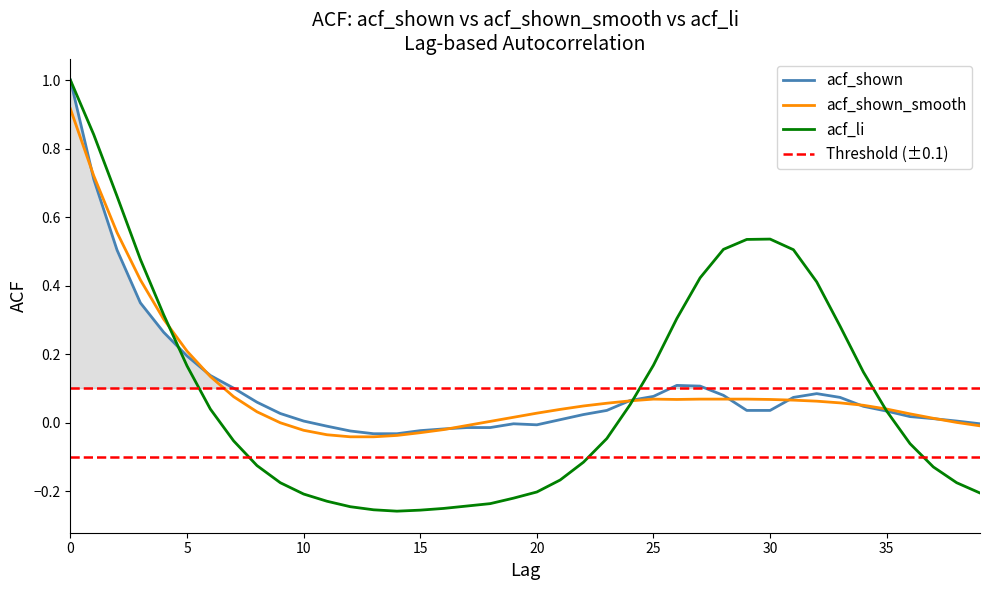

Is the value of acf_li at 18 greater than the value of acf_shown_smooth at 39?

No